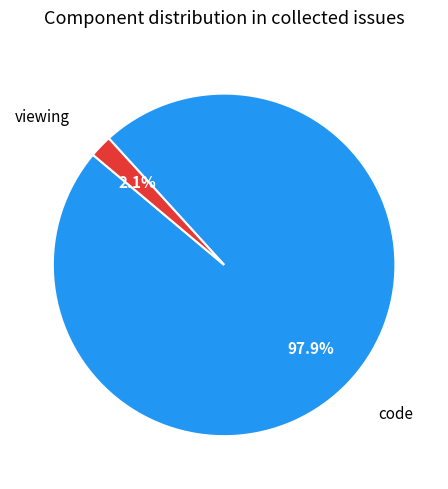

Is there a majority slice in this chart?

Yes